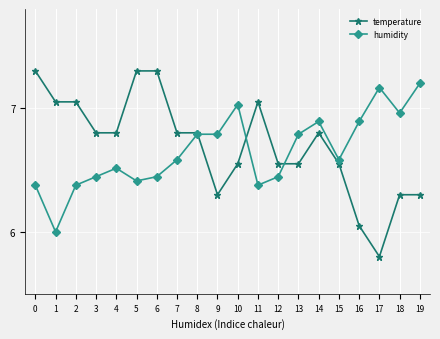

What is the sum of the temperature values at 18 and 4?

13.1